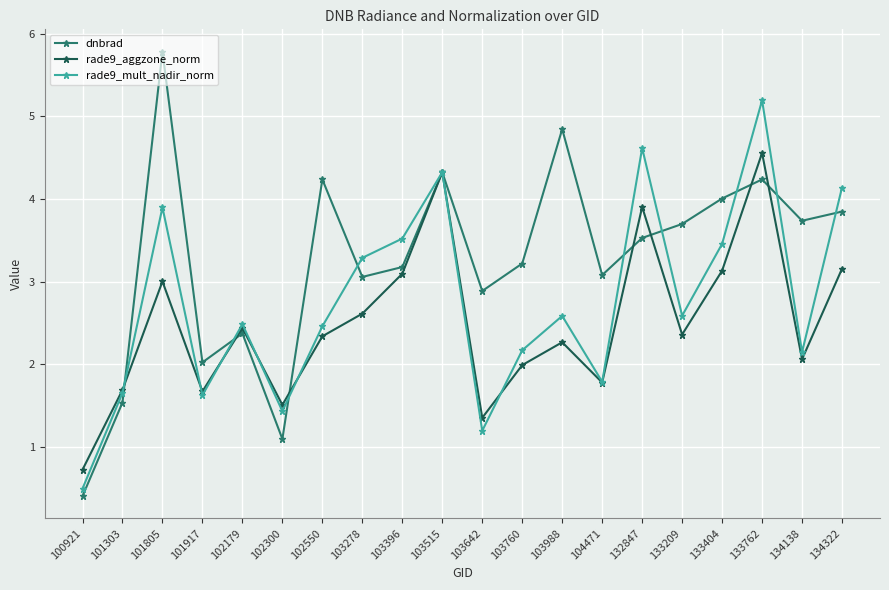

Rank the series by their maximum value, from highest to lowest.

dnbrad, rade9_mult_nadir_norm, rade9_aggzone_norm